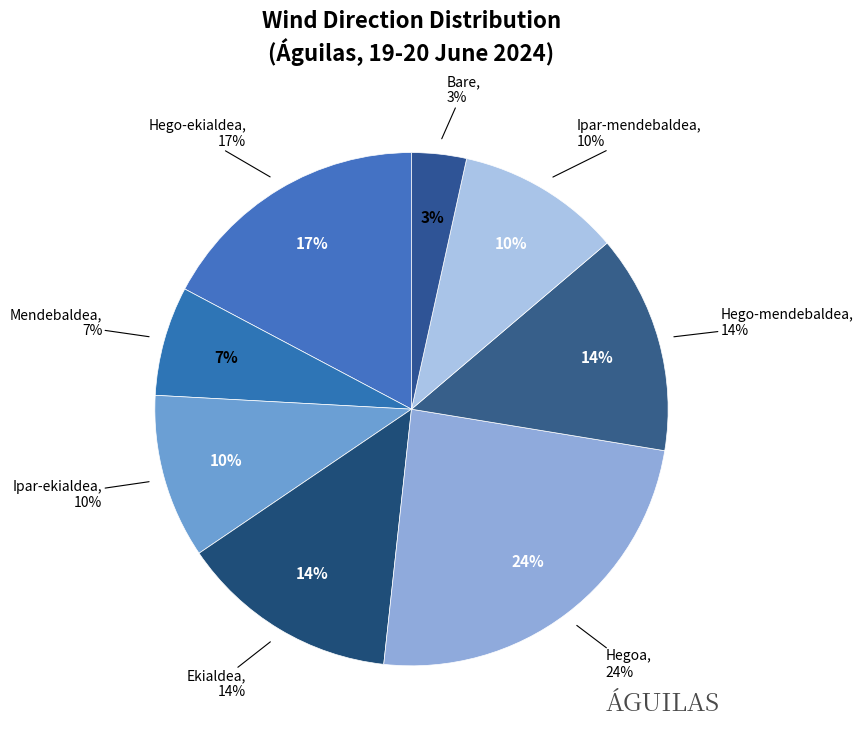

Does Bare represent more than half of the total?

No